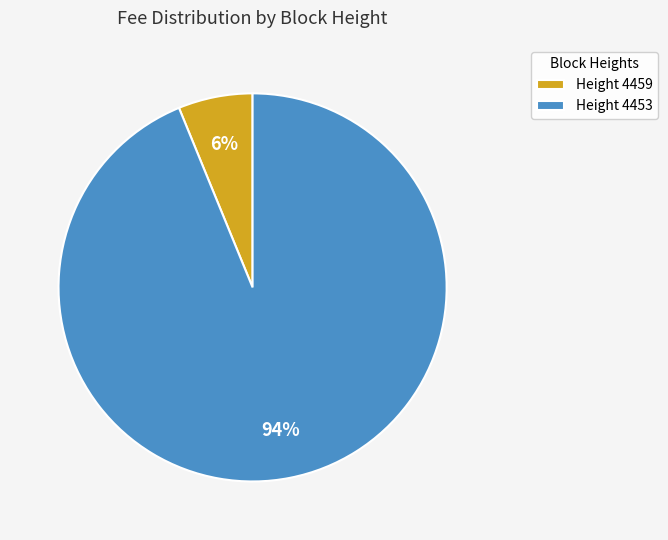

Which category has the biggest portion of the pie?

Height 4453